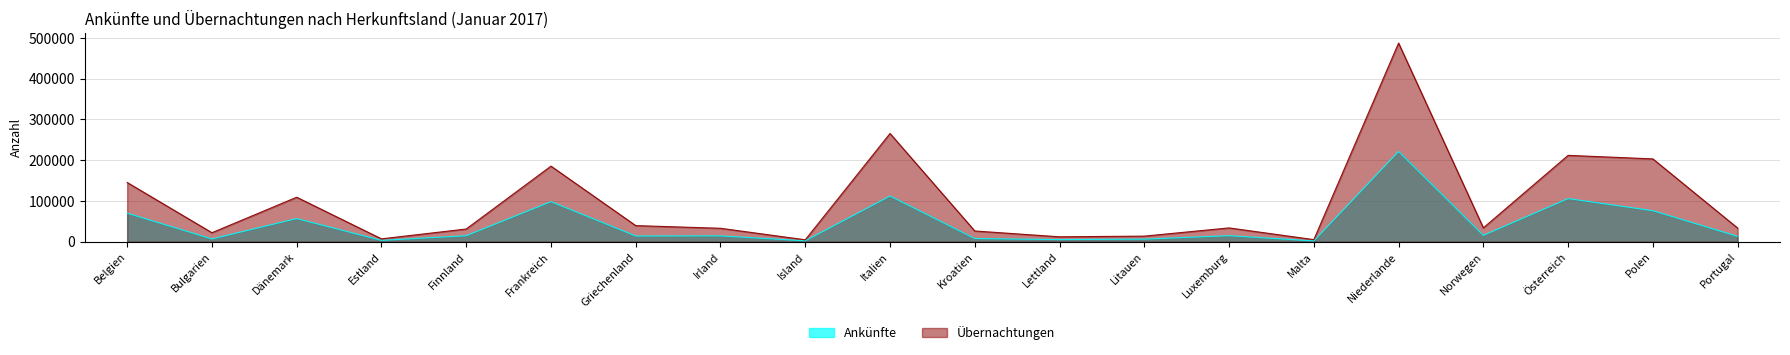

What is the difference between the maximum and minimum values in the Übernachtungen series?

482560